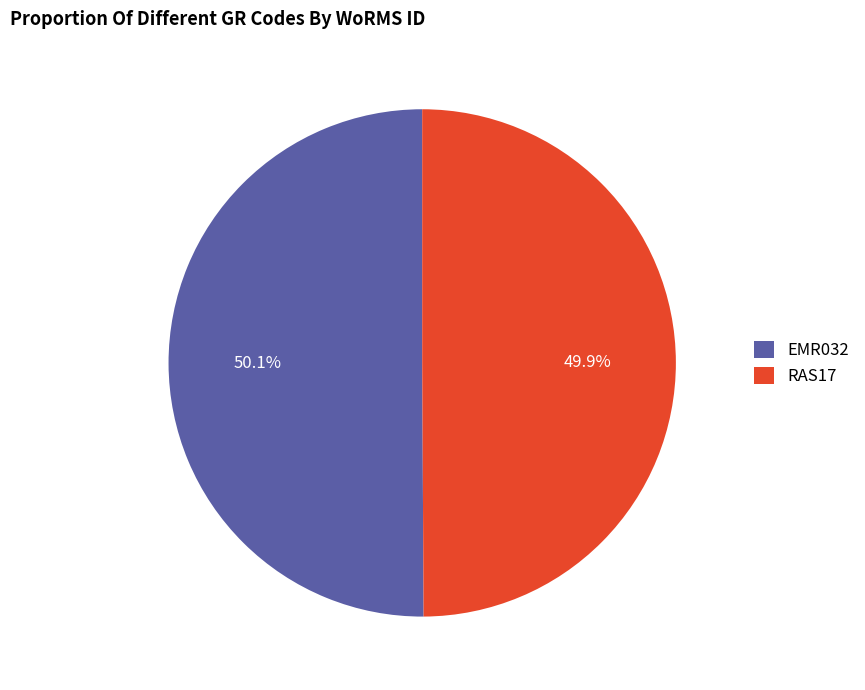

Approximately how many times larger is the value at EMR032 compared to RAS17?

1.0